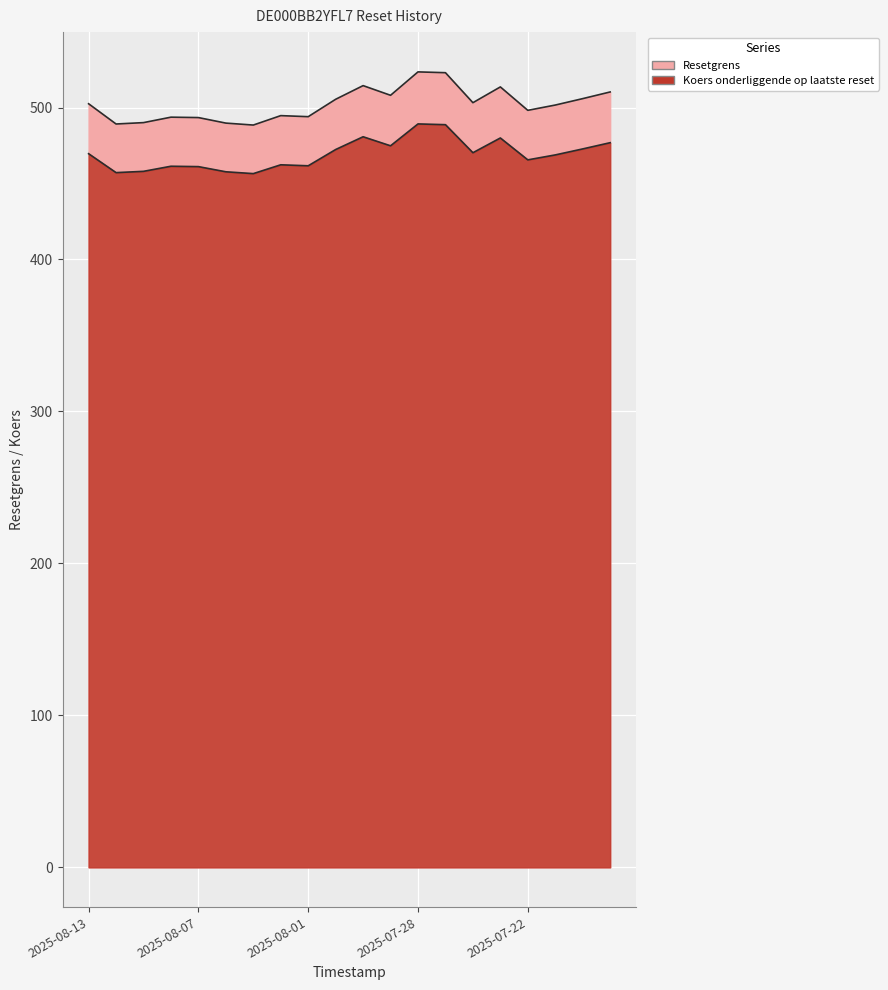

True or false: Resetgrens has a value of 793.6 at 2025-08-05.

False